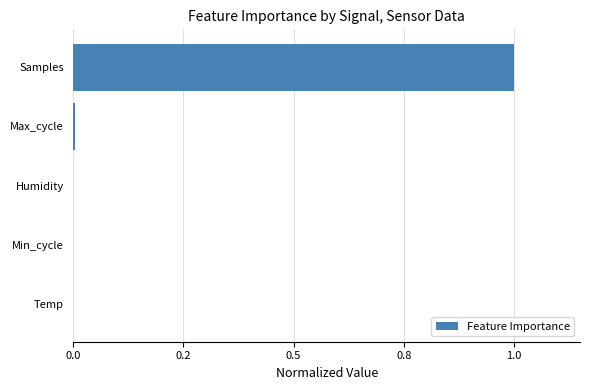

Are the bars horizontal?

Yes